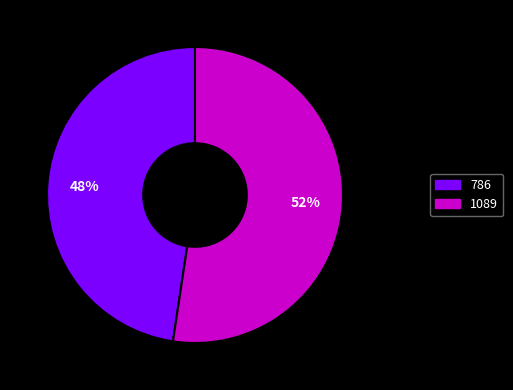

What is the largest slice in the pie chart?

1089